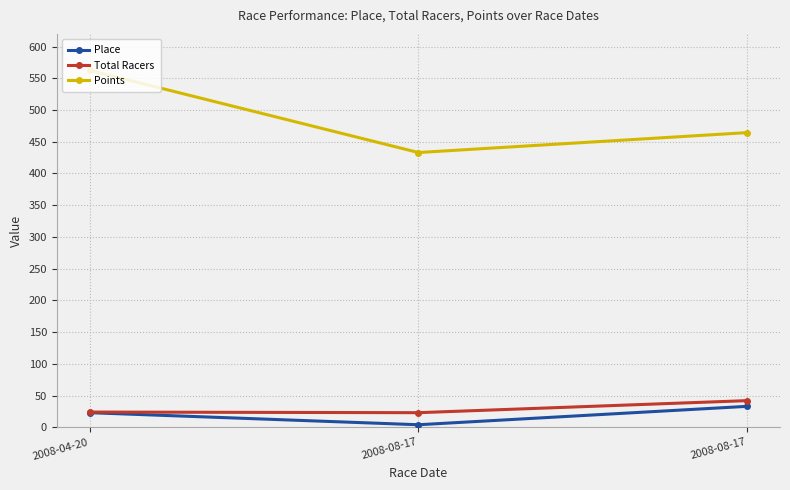

Count the number of data series in this chart.

3